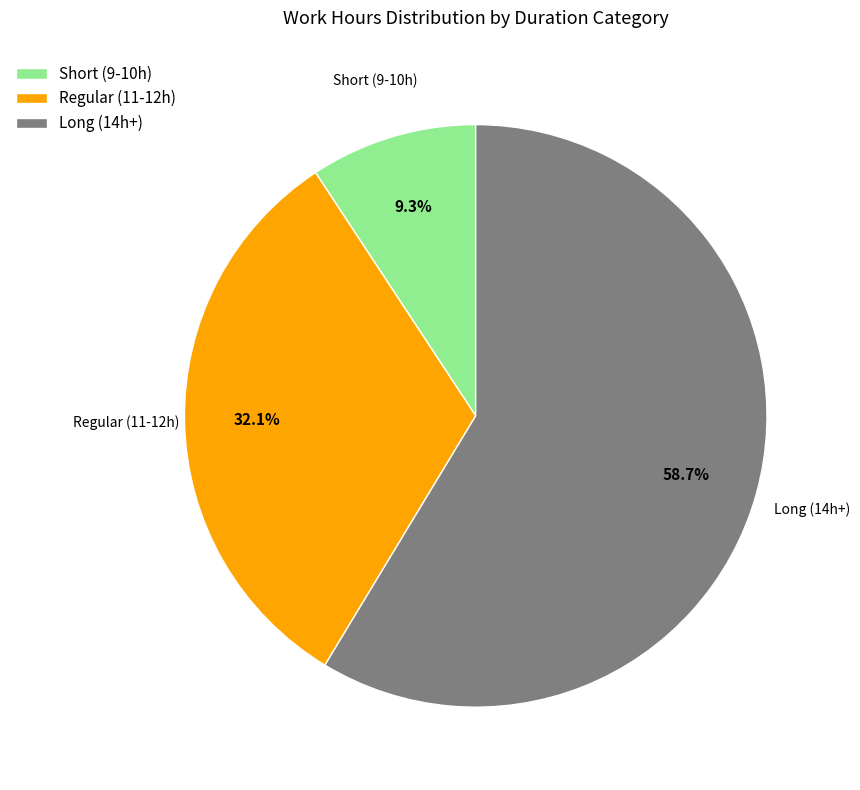

How many segments does this pie chart have?

3